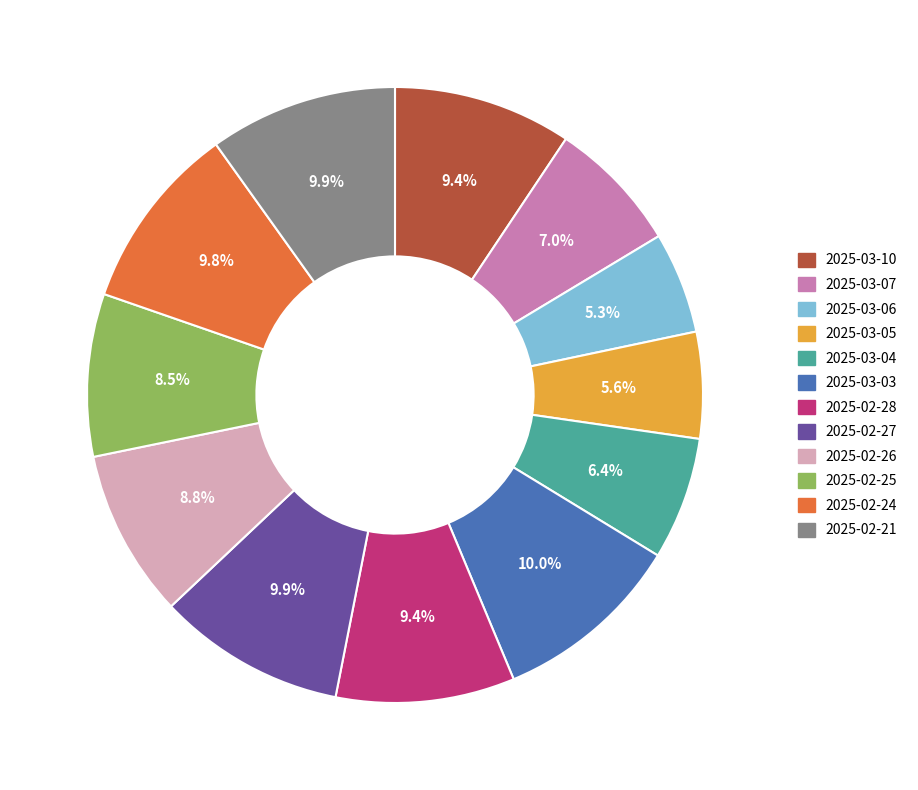

Combined, what portion of the pie is 2025-03-05 and 2025-03-04?

12.0%